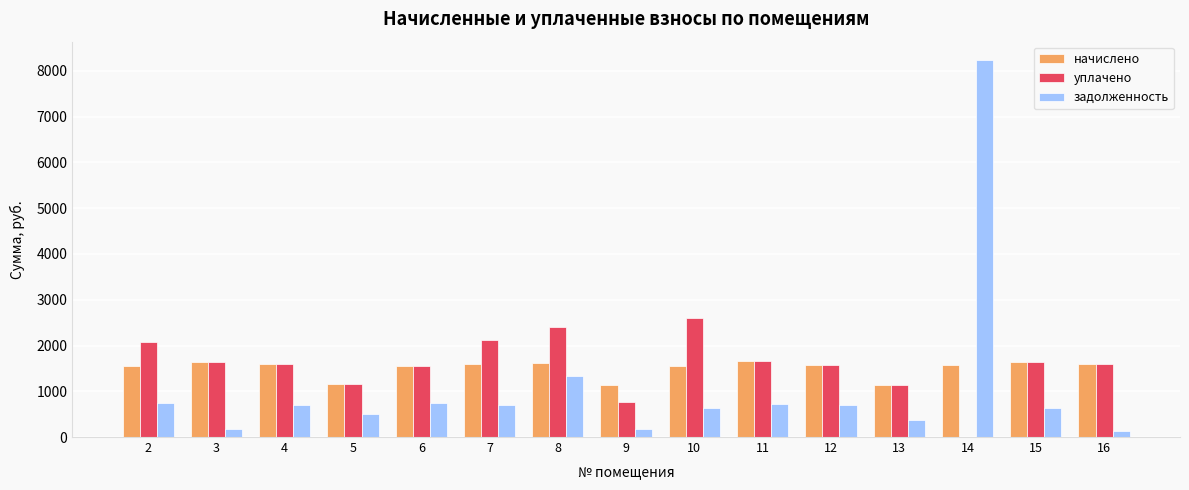

Are the bars grouped side by side (vs. stacked)?

Yes